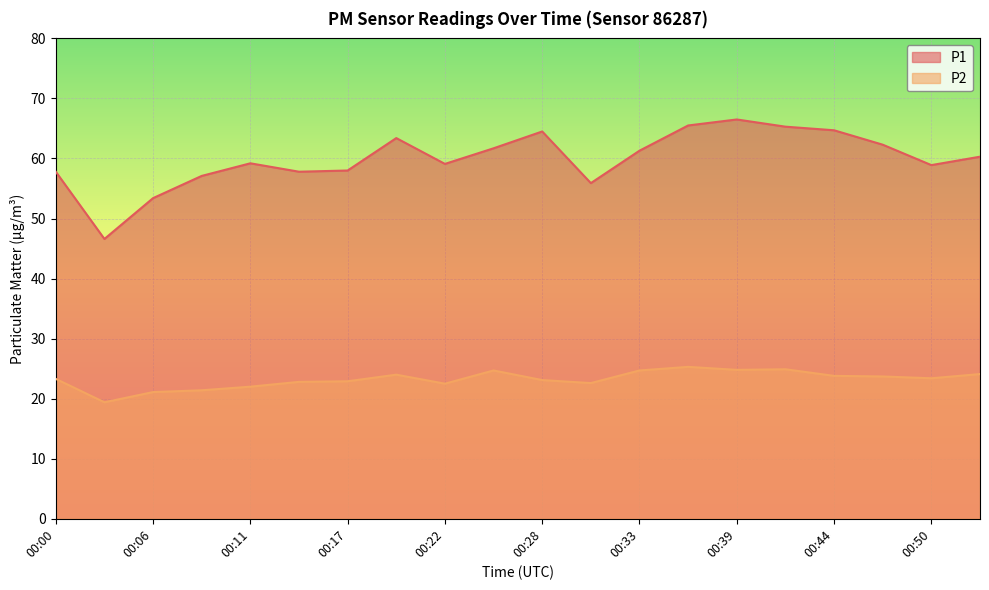

Rank the categories by P1 value from highest to lowest.

00:39, 00:36, 00:42, 00:44, 00:28, 00:20, 00:47, 00:25, 00:33, 00:53, 00:11, 00:22, 00:50, 00:17, 00:00, 00:14, 00:08, 00:31, 00:06, 00:03